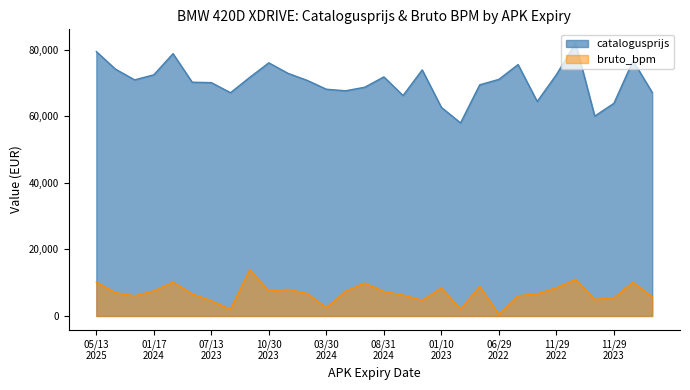

What is the highest value of the bruto_bpm series?

13902